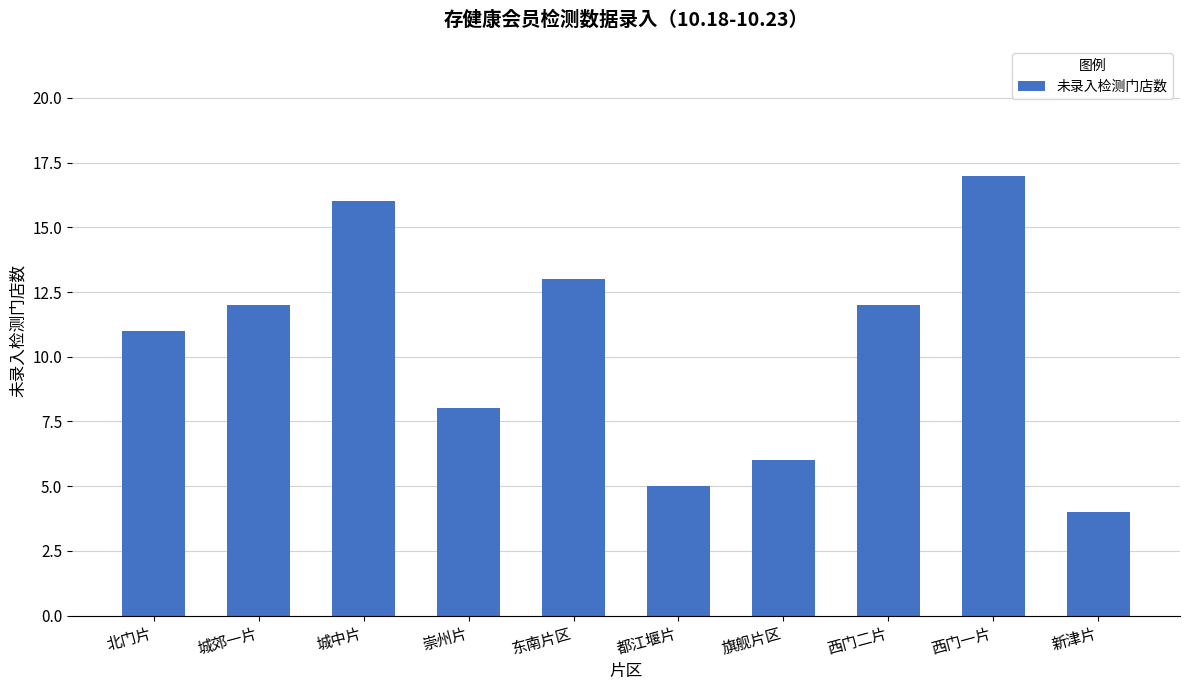

At which label is the value closest to 10?

北门片